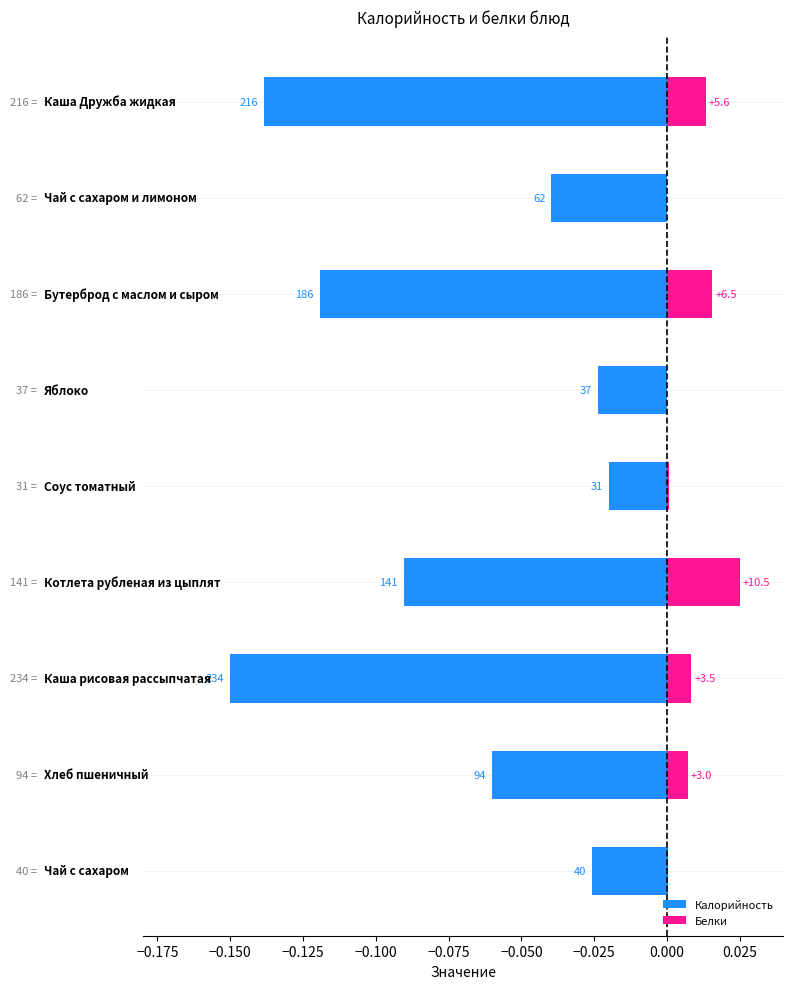

Count the number of data series in this chart.

2